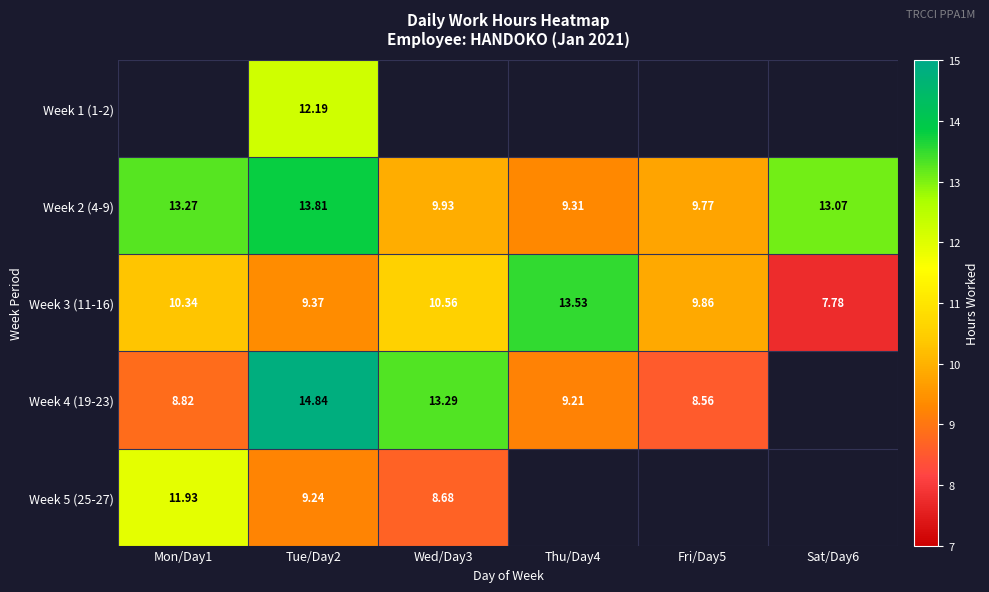

What is the sum of the Week 2 (4-9) values at Tue/Day2 and Mon/Day1?

27.1